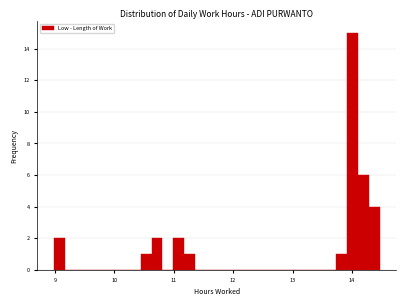

Around what value on the x-axis is the tallest bar? Give the approximate position of its centre, as read against the axis.

14.0